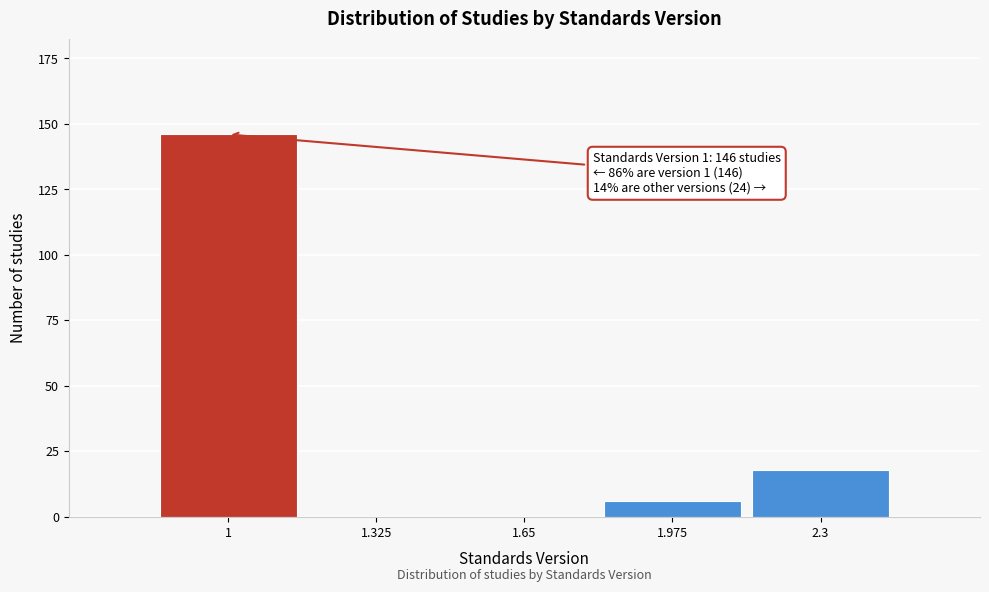

Reading right to left, what are all the values shown in this chart?

2.3=18	1.975=6	1.65=0	1.325=0	1=146